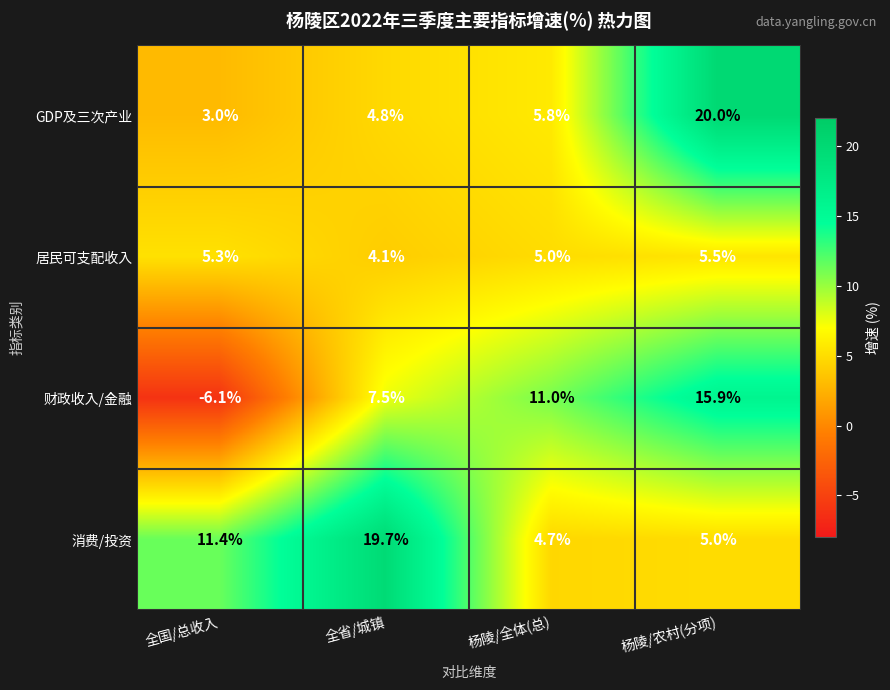

What is the total value across all series at 全省/城镇?

36.1